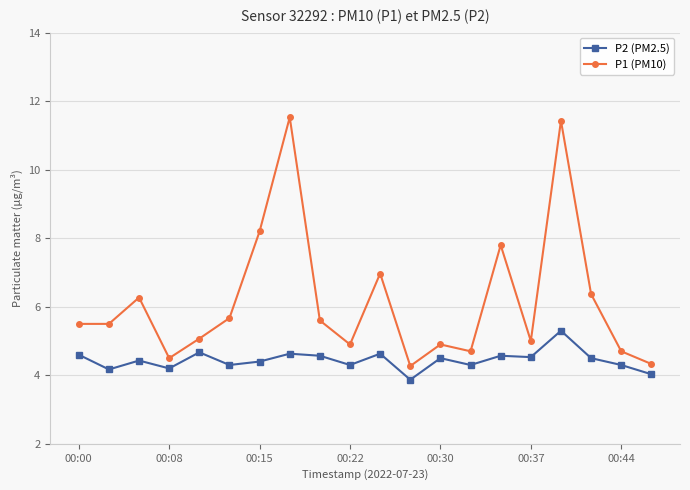

Rank the series by their maximum value, from lowest to highest.

P2 (PM2.5), P1 (PM10)